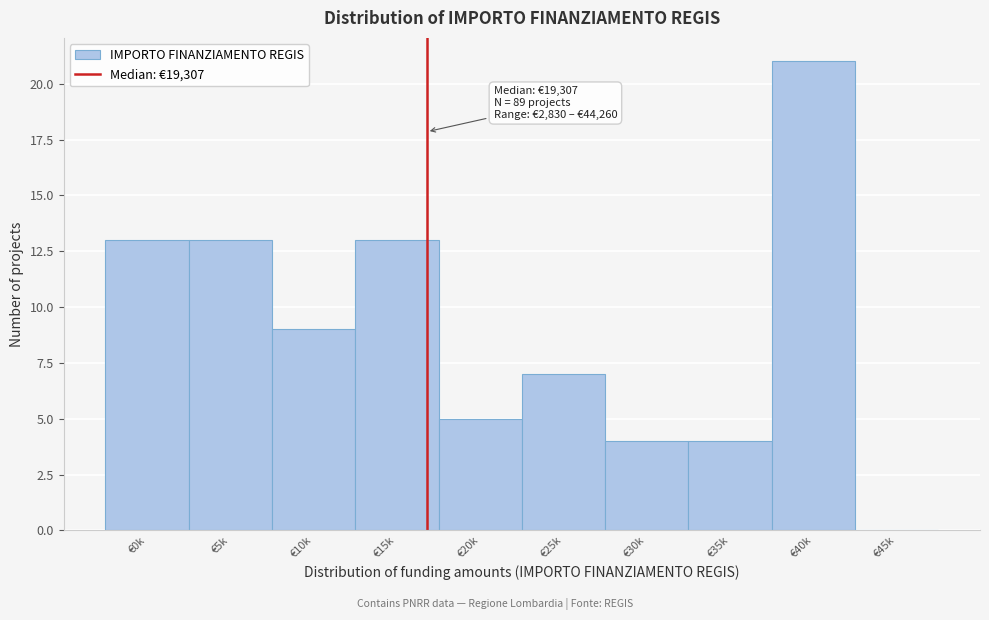

Reading left to right, list all the values displayed in this chart.

€0k=13	€5k=13	€10k=9	€15k=13	€20k=5	€25k=7	€30k=4	€35k=4	€40k=21	€45k=0